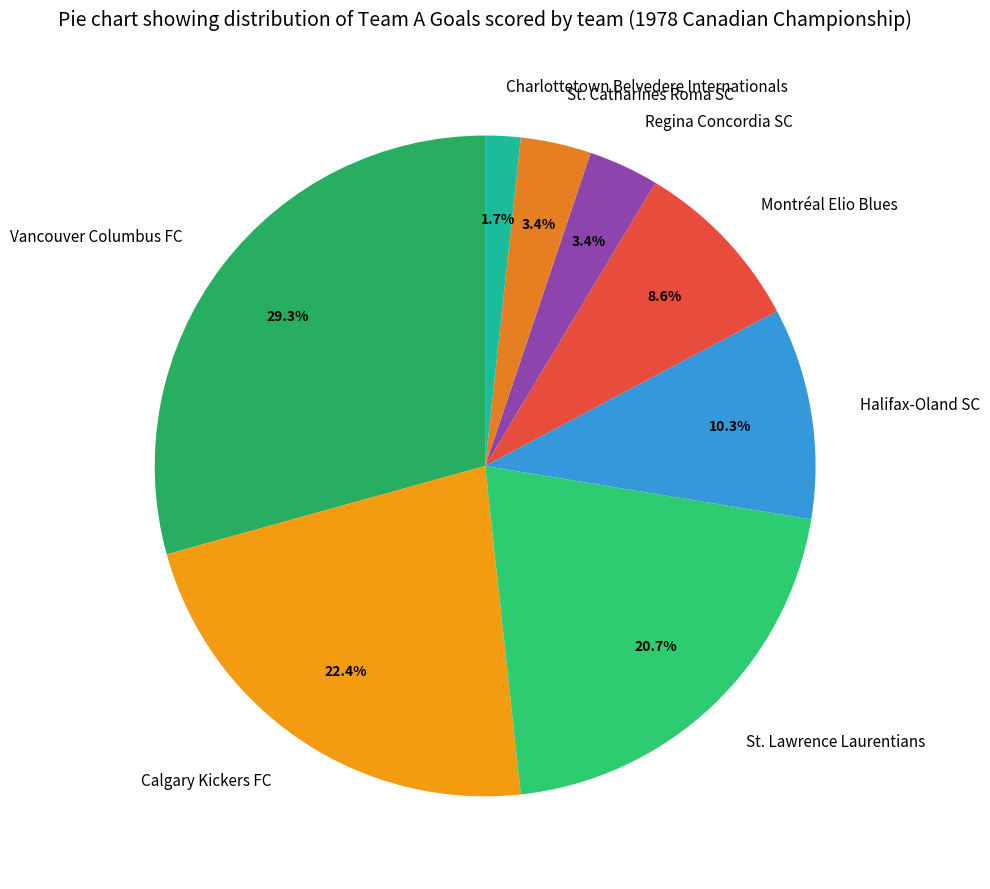

Approximately how many times larger is the value at Regina Concordia SC compared to St. Catharines Roma SC?

1.0